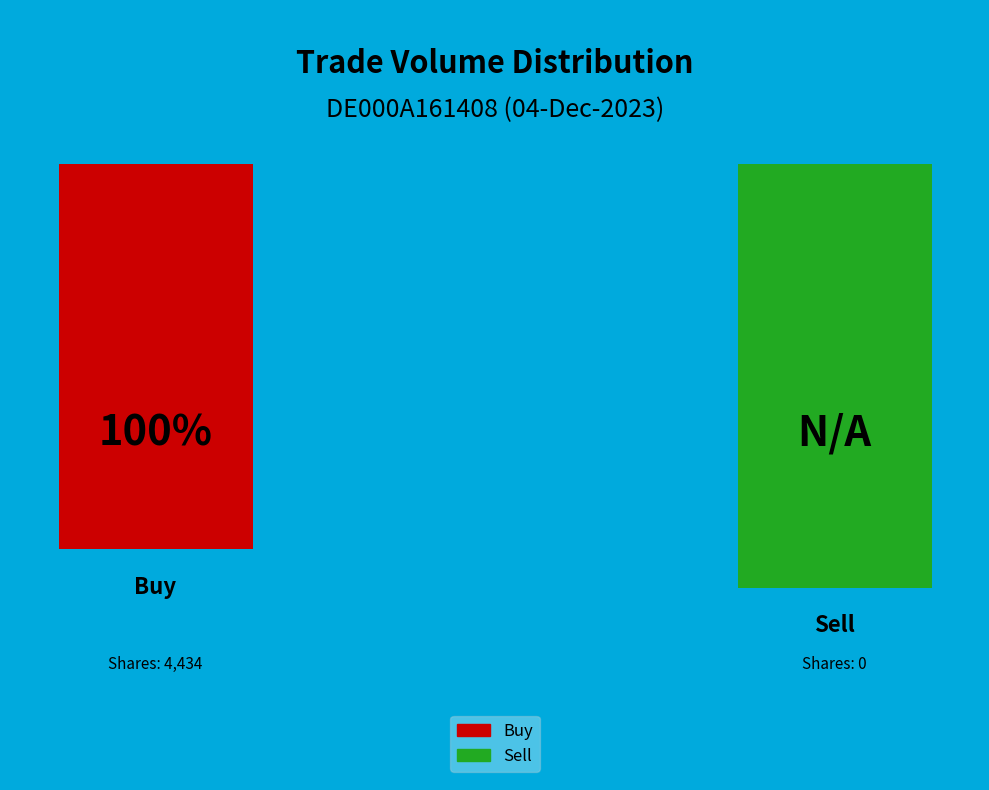

Is the sum of 29 and 26 greater than half?

No